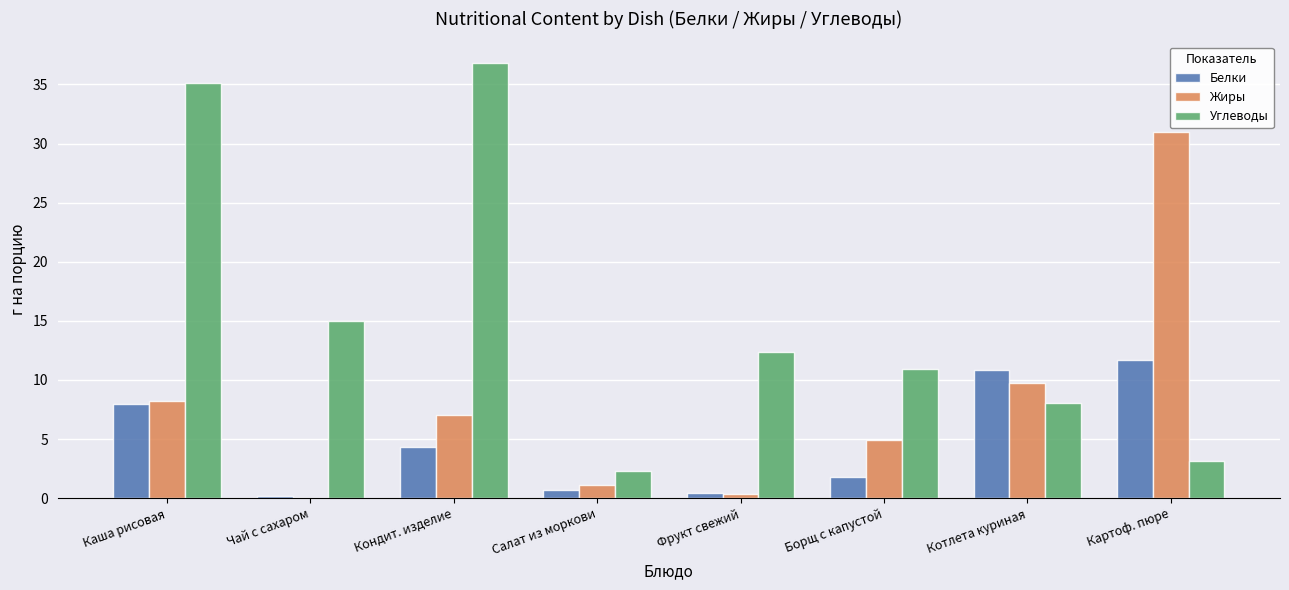

True or false: Жиры has a value of 7.1 at Кондит. изделие.

True